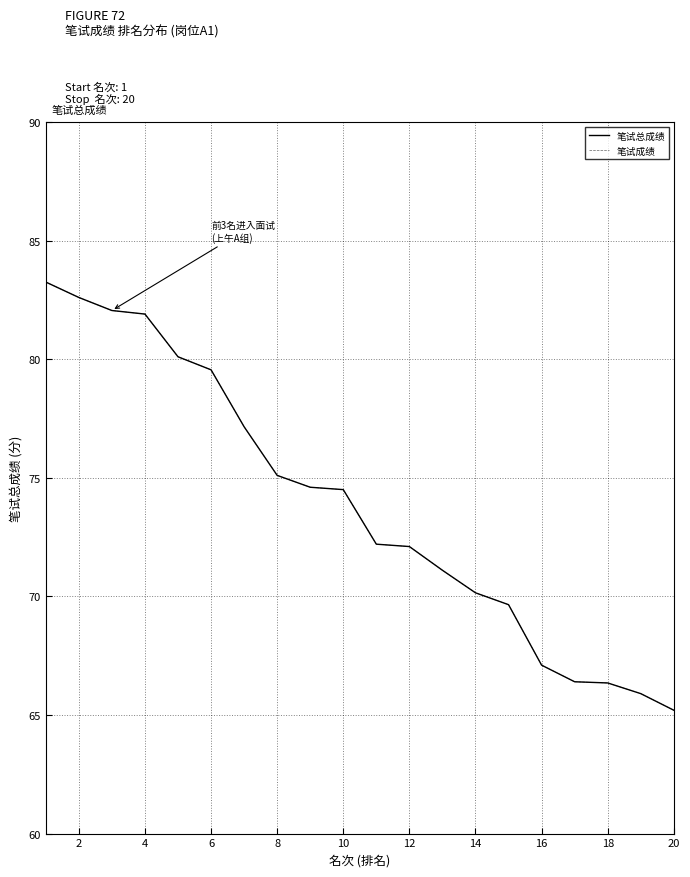

Does the chart have visible grid lines?

Yes